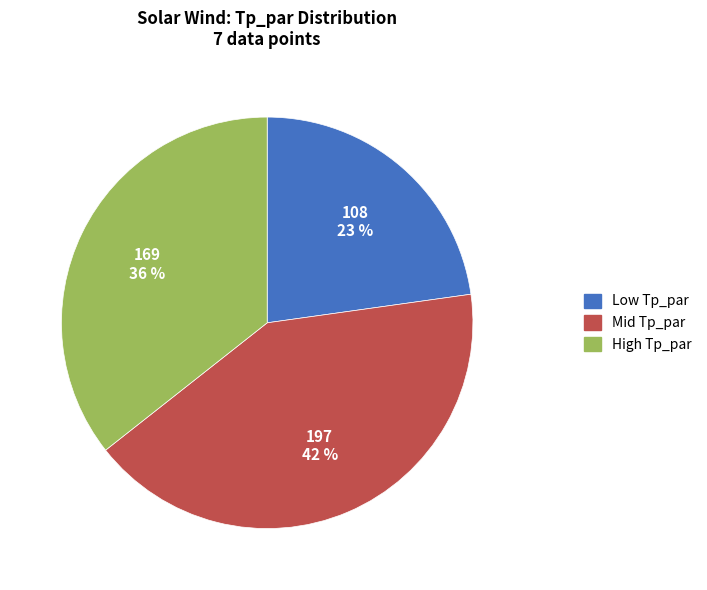

Does any single category account for the majority?

No